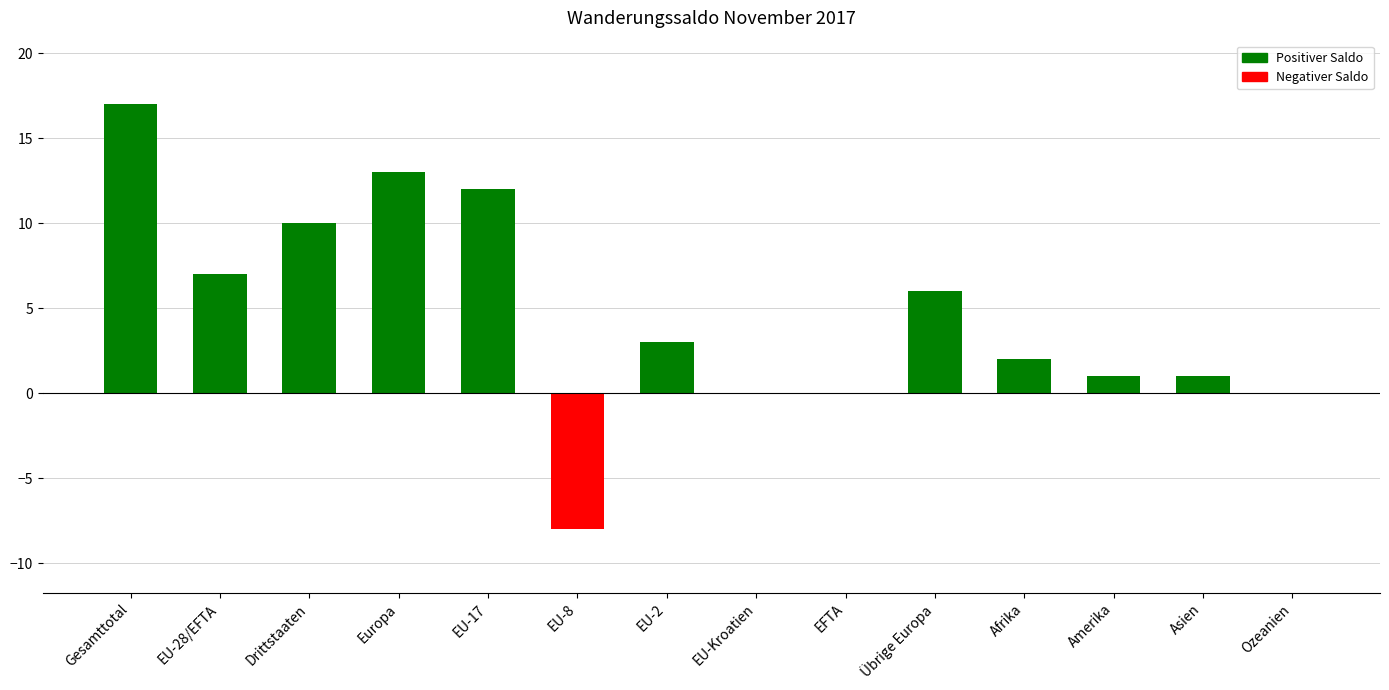

How many distinct data groups are displayed?

1